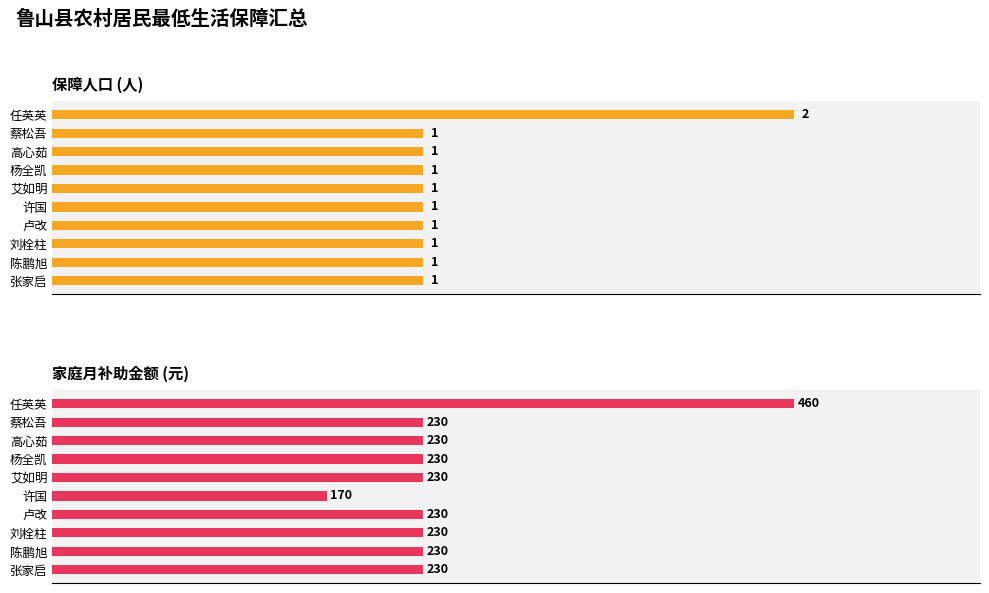

What is the difference between the maximum and minimum values in the 家庭月补助金额 series?

290